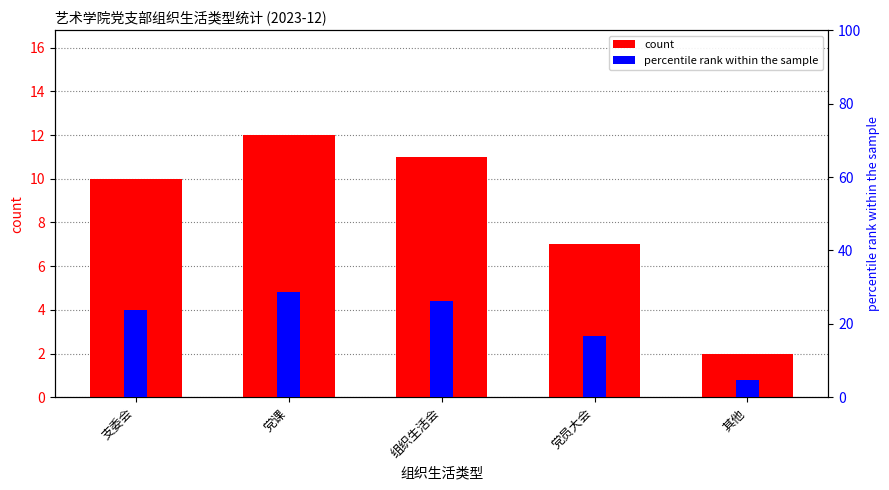

Between 党员大会 and 组织生活会, which is larger?

组织生活会